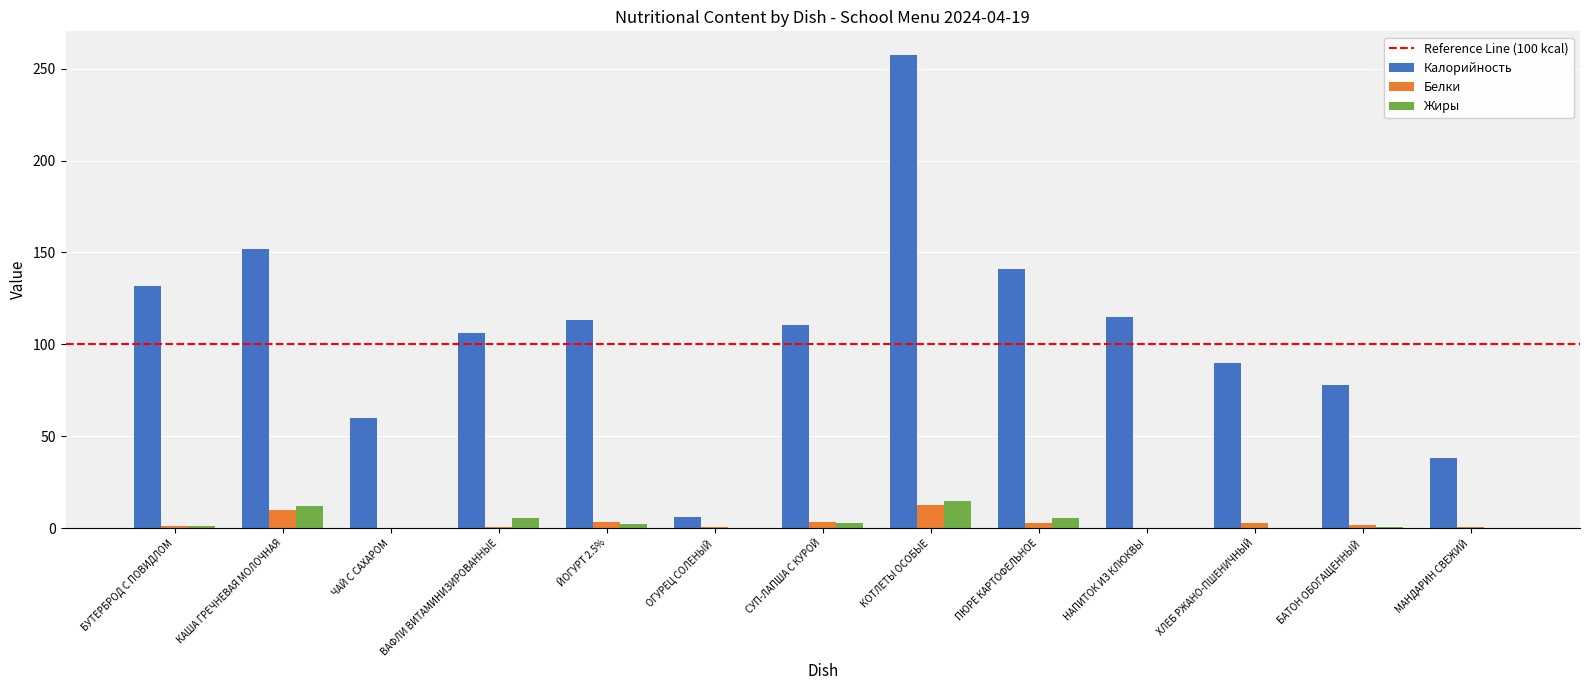

Is the value of Калорийность at БАТОН ОБОГАЩЕННЫЙ greater than the value of Белки at КАША ГРЕЧНЕВАЯ МОЛОЧНАЯ?

Yes